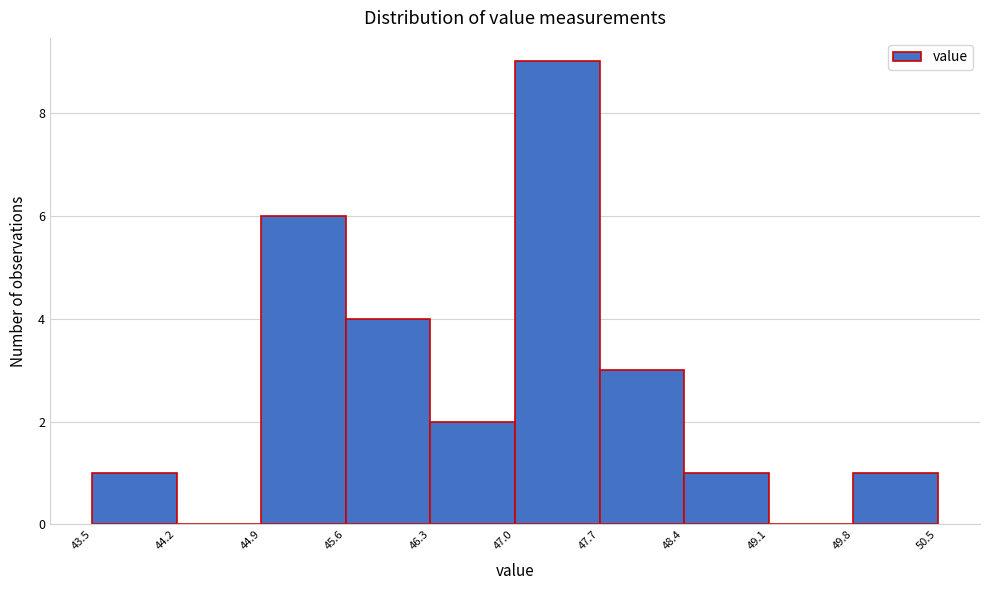

Reading left to right, transcribe this chart: for each bar, give the range it covers on the x-axis and its height. The values are not printed on the chart, so give them approximately, as read against the axis.

43.5 to 44.2: 1
44.2 to 44.9: 0
44.9 to 45.6: 6
45.6 to 46.3: 4
46.3 to 47.0: 2
47.0 to 47.7: 9
47.7 to 48.4: 3
48.4 to 49.1: 1
49.1 to 49.8: 0
49.8 to 50.5: 1